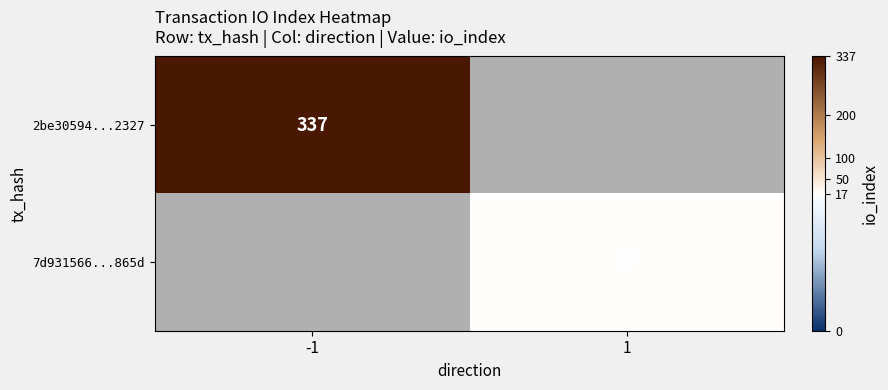

Which has a higher value, 1 or -1?

-1